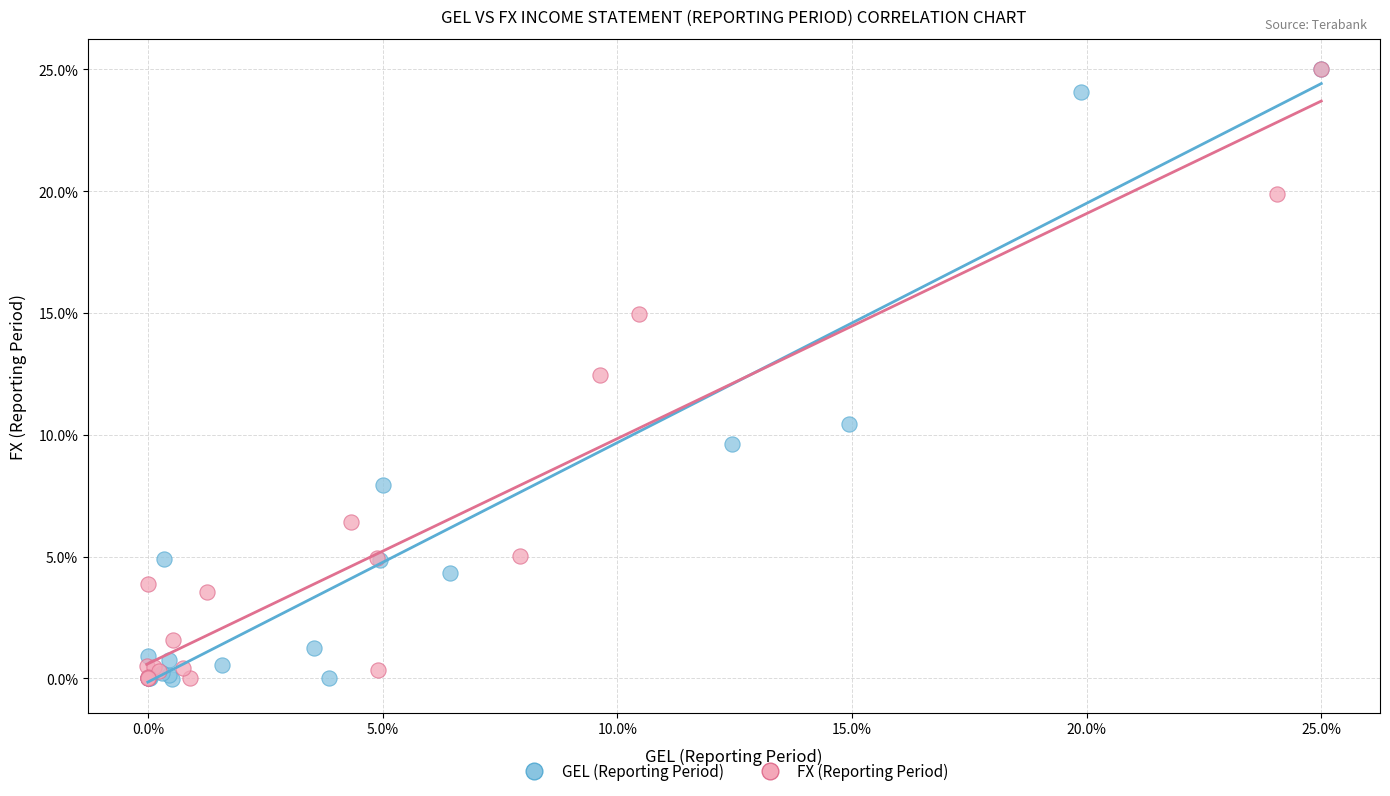

Which series has the largest Y range (max minus min)?

GEL (Reporting Period)